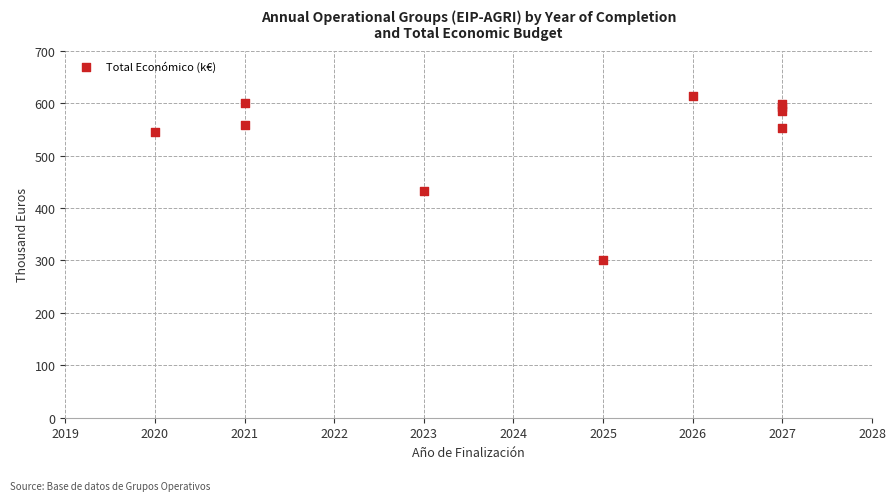

What Y value in the scatter plot is closest to 456?

432.3